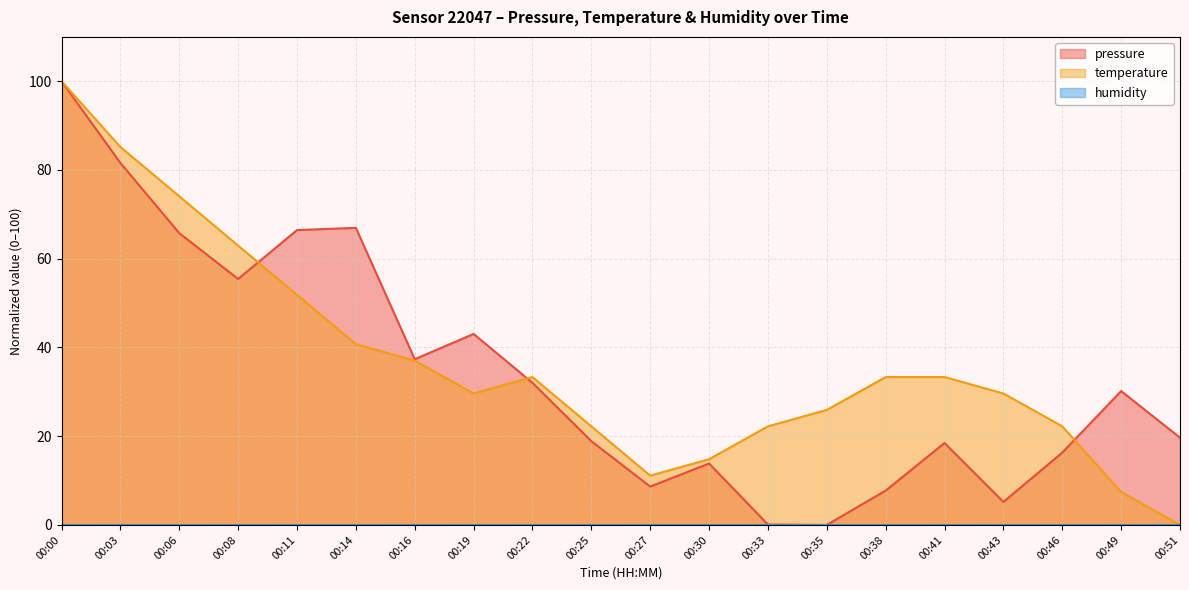

What is the sum of the temperature values at 00:19 and 00:11?

81.5